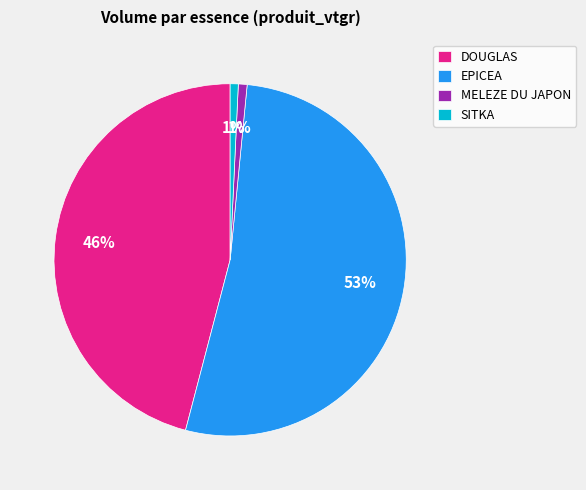

How many segments does this pie chart have?

4